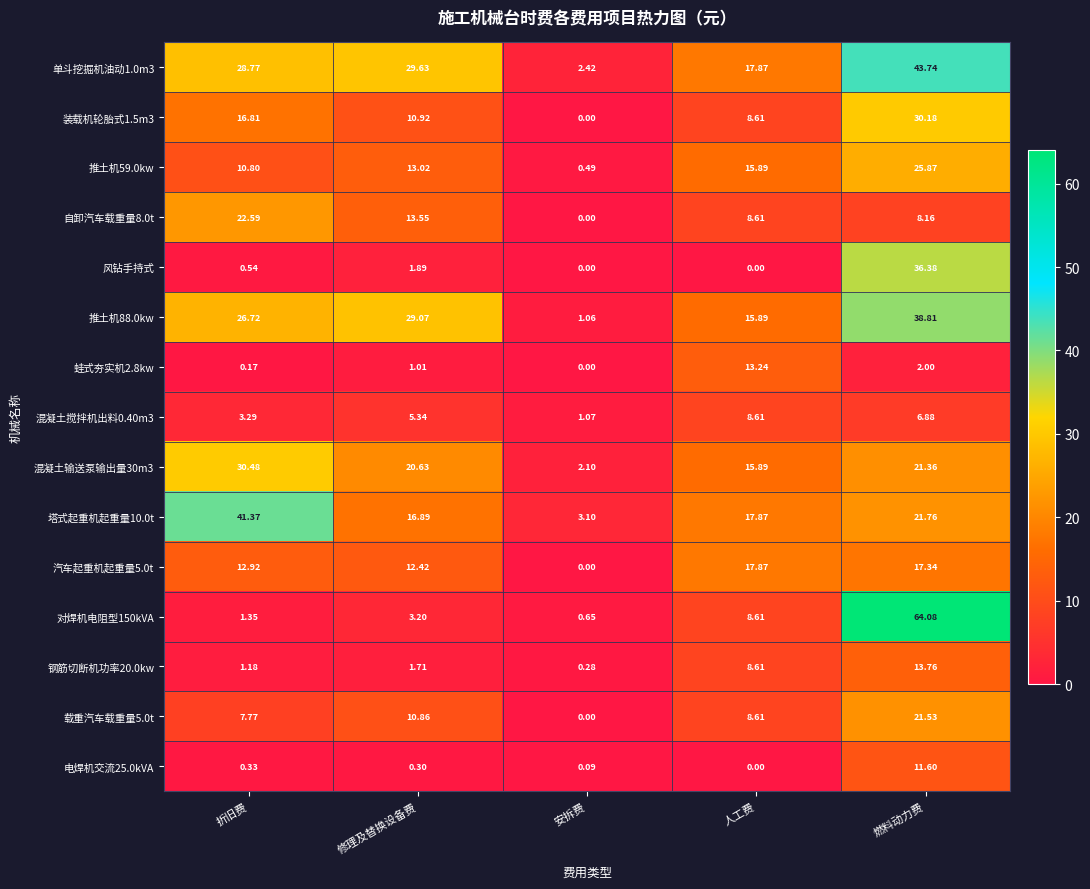

Which category has the highest value across all series?

燃料动力费